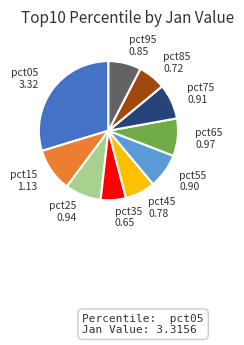

Is there a majority slice in this chart?

No